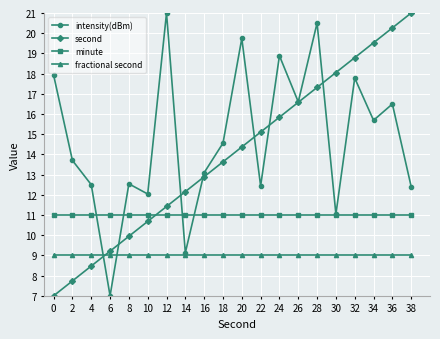

Rank the categories by second value from highest to lowest.

38, 36, 34, 32, 30, 28, 26, 24, 22, 20, 18, 16, 14, 12, 10, 8, 6, 4, 2, 0